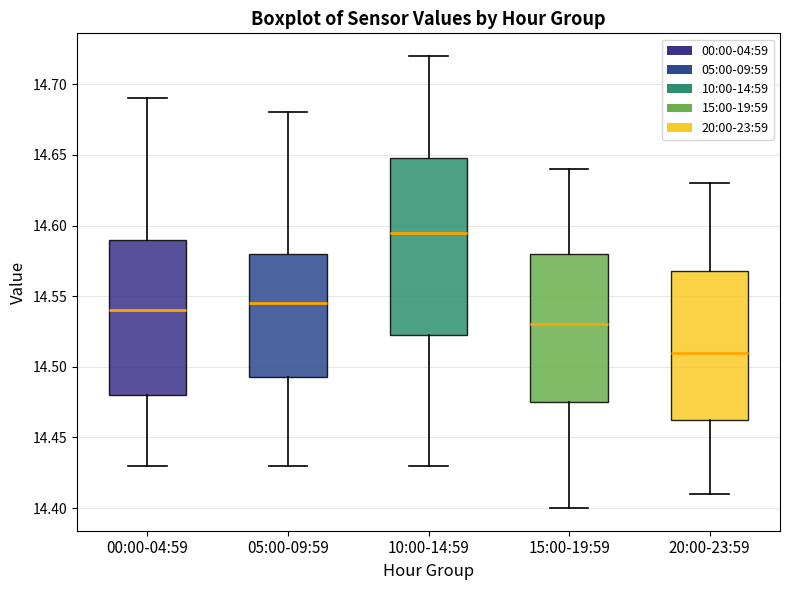

Reading left to right, read every box against the y-axis: the position of its median line, the range the box covers, and the ends of its whiskers. The values are not printed on the chart, so give them approximately, as read against the axis.

00:00-04:59: median 14.540, box 14.480 to 14.590, whiskers 14.430 to 14.690
05:00-09:59: median 14.545, box 14.495 to 14.580, whiskers 14.430 to 14.680
10:00-14:59: median 14.595, box 14.525 to 14.650, whiskers 14.430 to 14.720
15:00-19:59: median 14.530, box 14.475 to 14.580, whiskers 14.400 to 14.640
20:00-23:59: median 14.510, box 14.465 to 14.570, whiskers 14.410 to 14.630